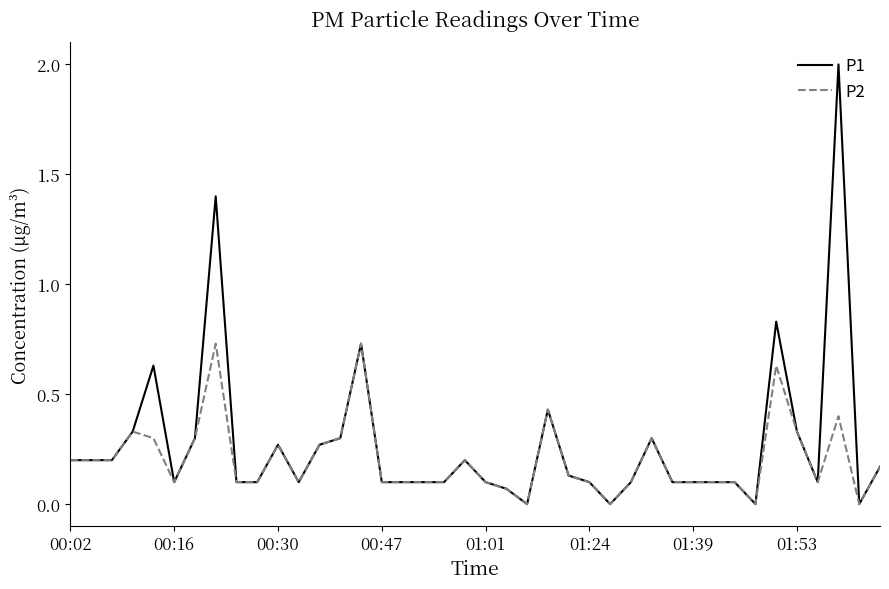

List the series in order of their peak value, highest first.

P1, P2